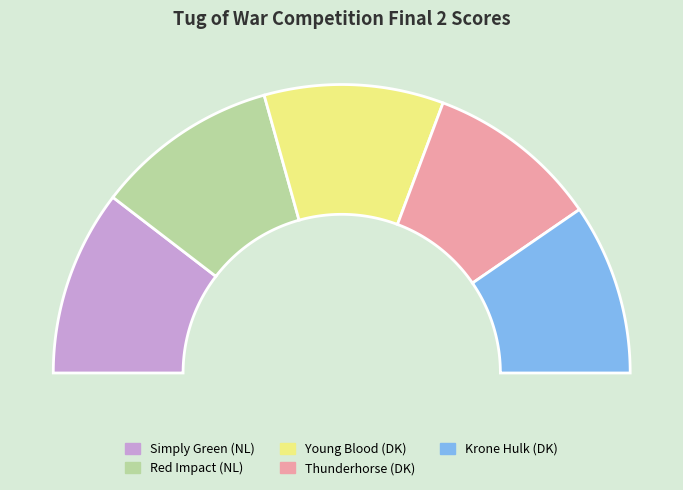

Which has a higher value, Young Blood (DK) or Thunderhorse (DK)?

Young Blood (DK)